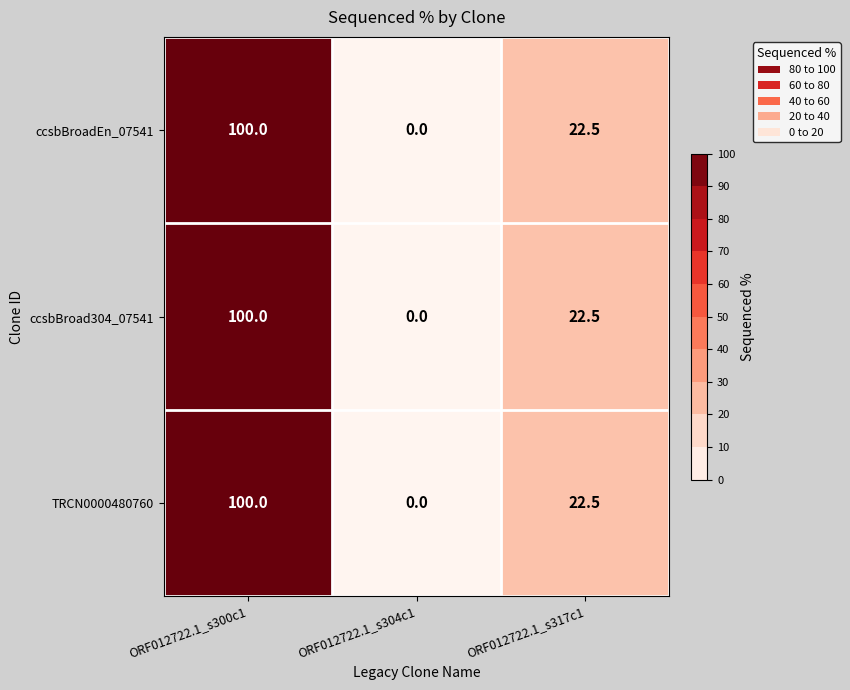

What is the sum of all ccsbBroadEn_07541 values?

122.5